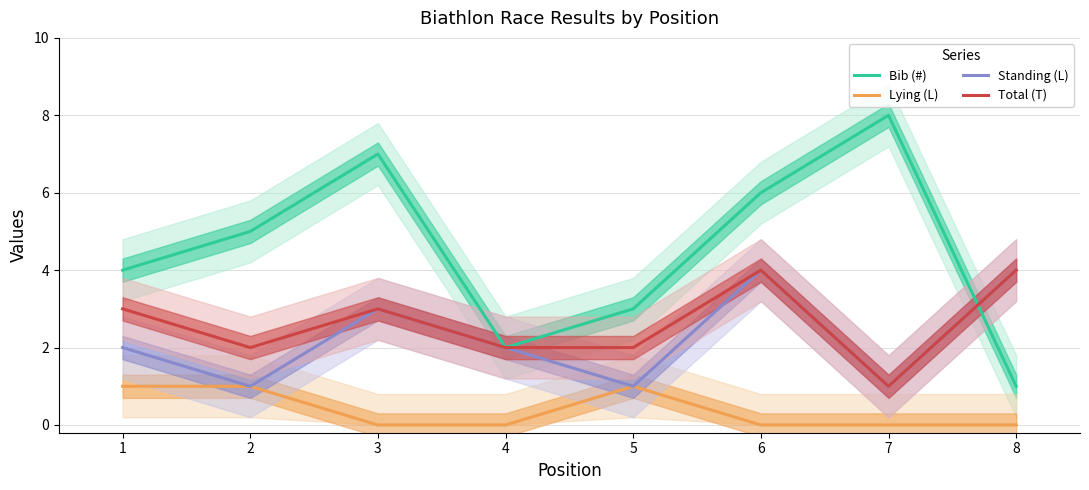

How many interior local peaks does the Bib (#) series have?

2